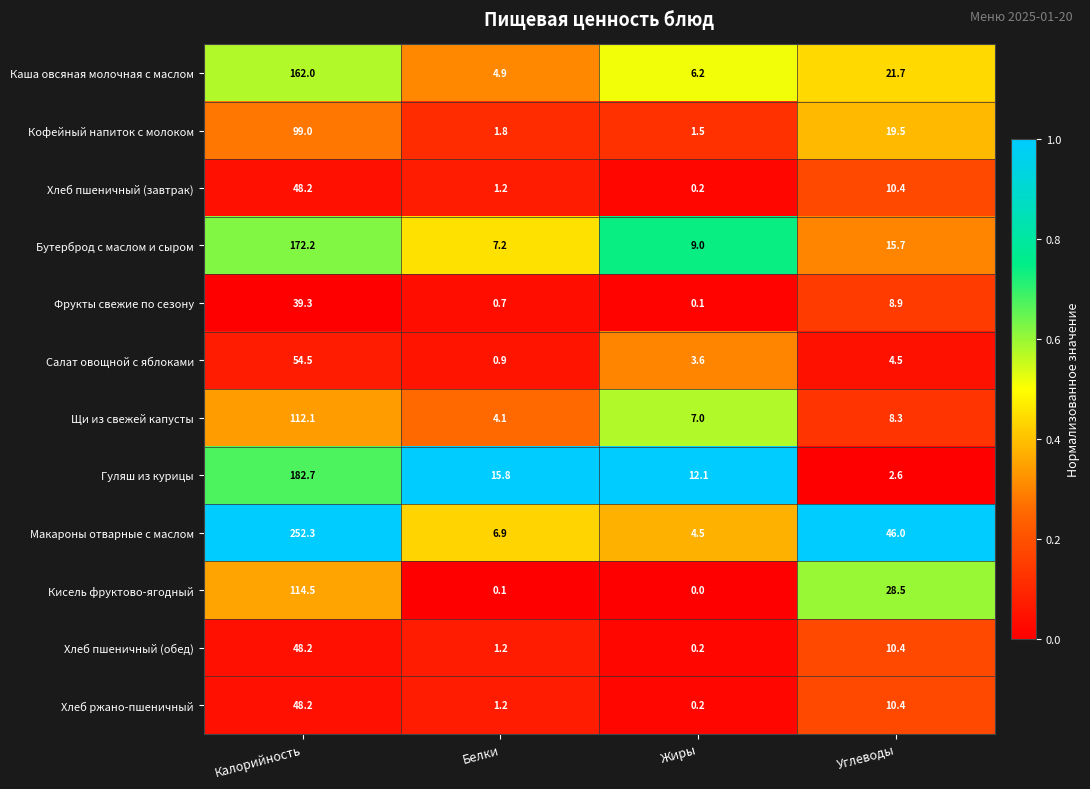

At which label does Салат овощной с яблоками first exceed 4?

Калорийность